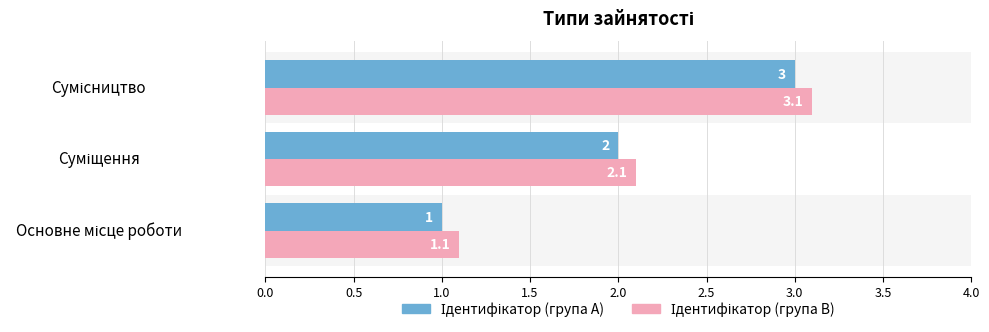

What is the maximum value shown in the chart?

3.1